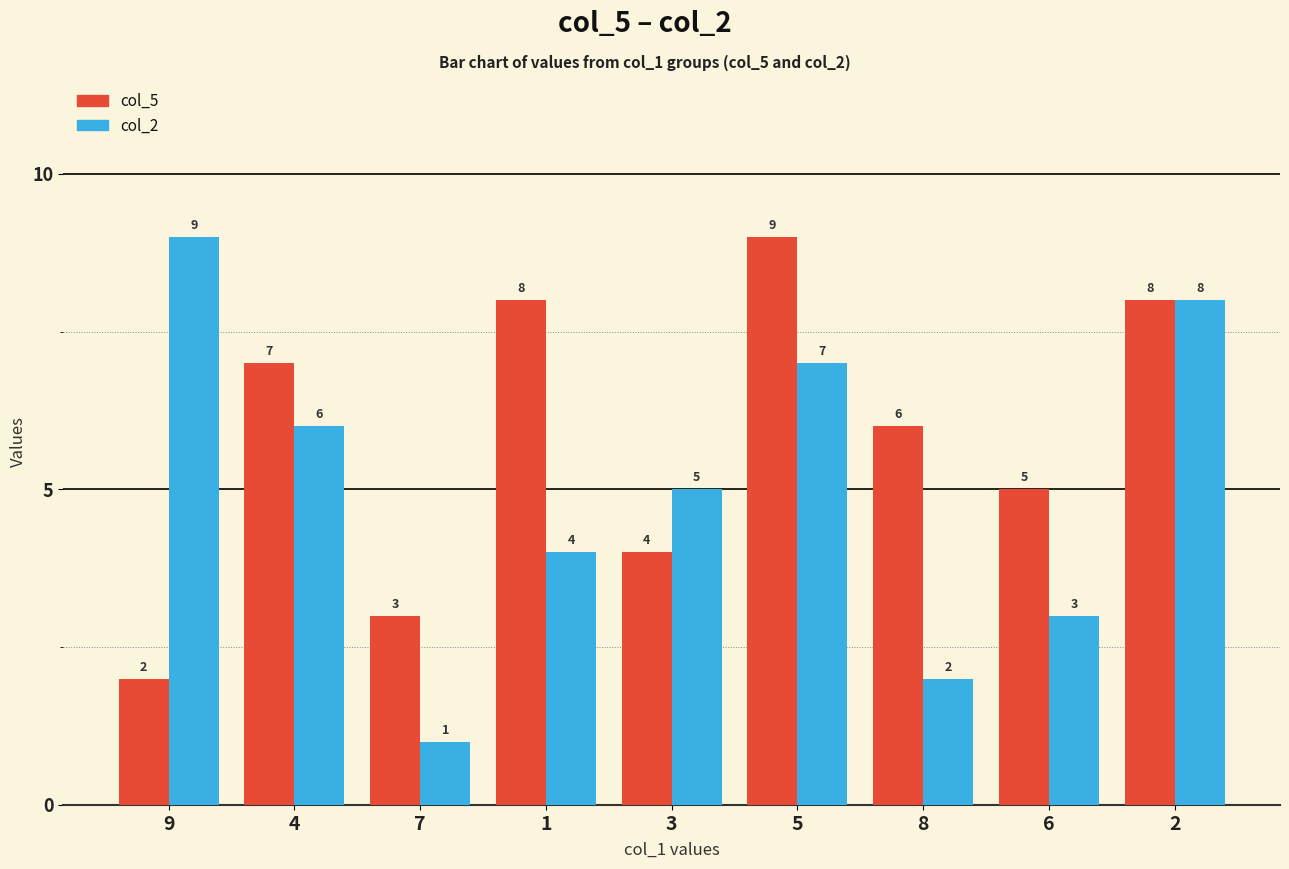

What is the difference between the highest and lowest values at 3?

1